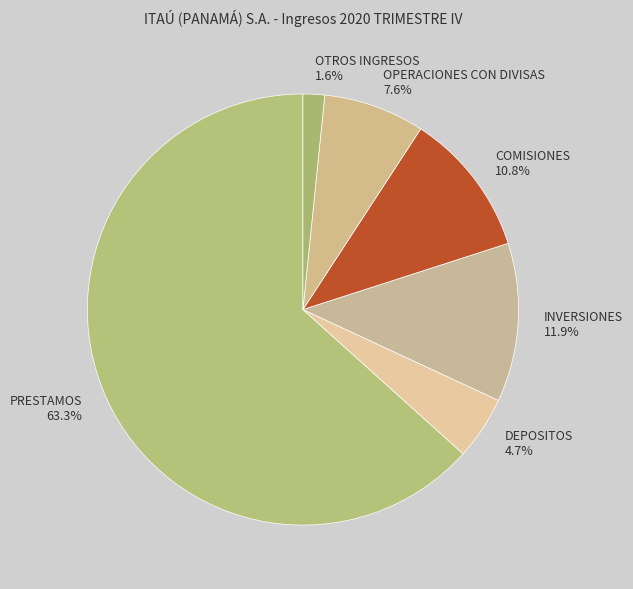

Which has a higher value, OPERACIONES CON DIVISAS or INVERSIONES?

INVERSIONES